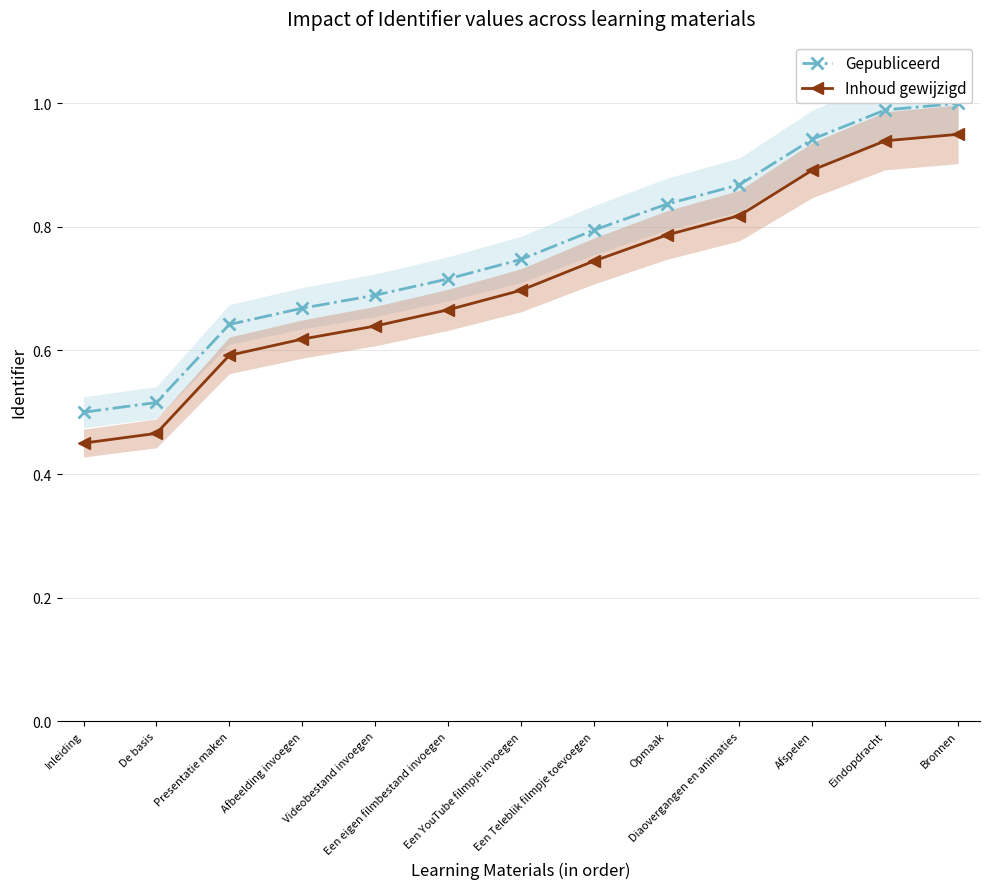

Reading left to right, list all the values displayed in this chart.

Gepubliceerd: 0.5	0.5	0.6	0.7	0.7	0.7	0.7	0.8	0.8	0.9	0.9	1.0	1.0
Inhoud gewijzigd: 0.5	0.5	0.6	0.6	0.6	0.7	0.7	0.7	0.8	0.8	0.9	0.9	0.9